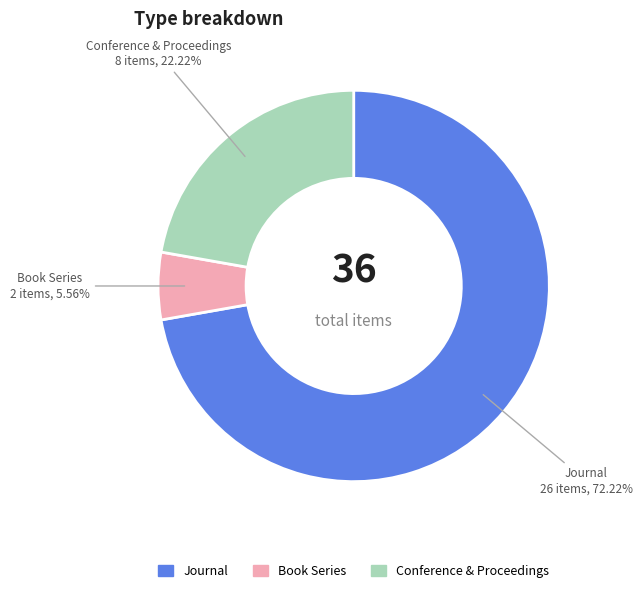

Count the number of slices in the pie.

3